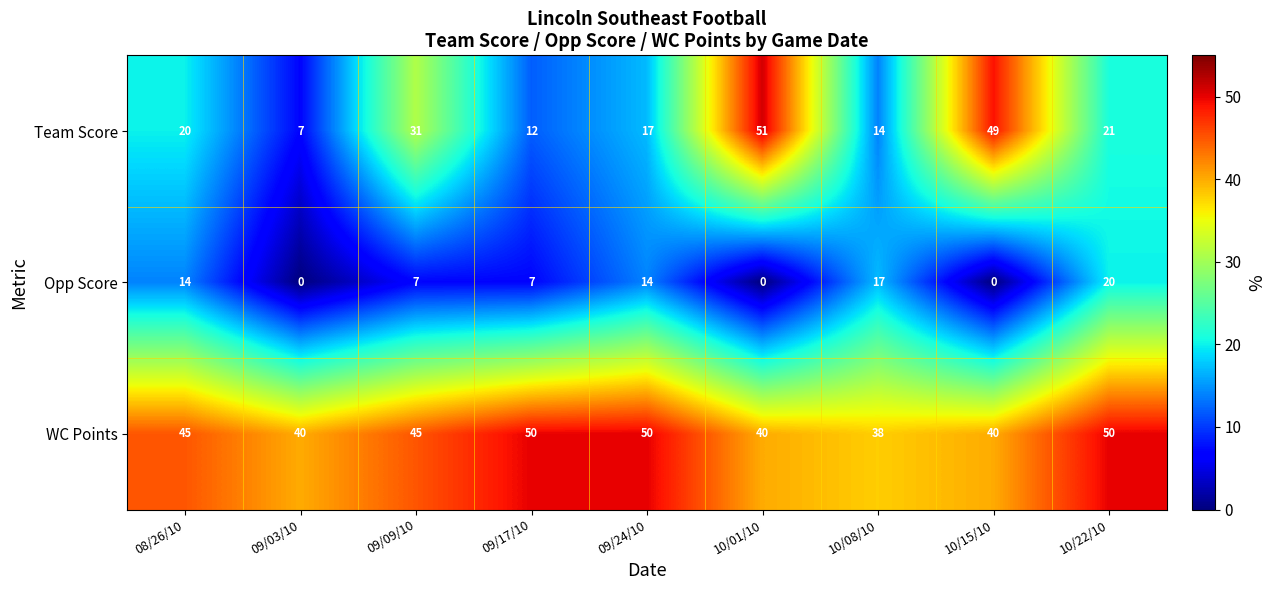

Which series changed the most between 09/03/10 and 10/22/10?

Opp Score